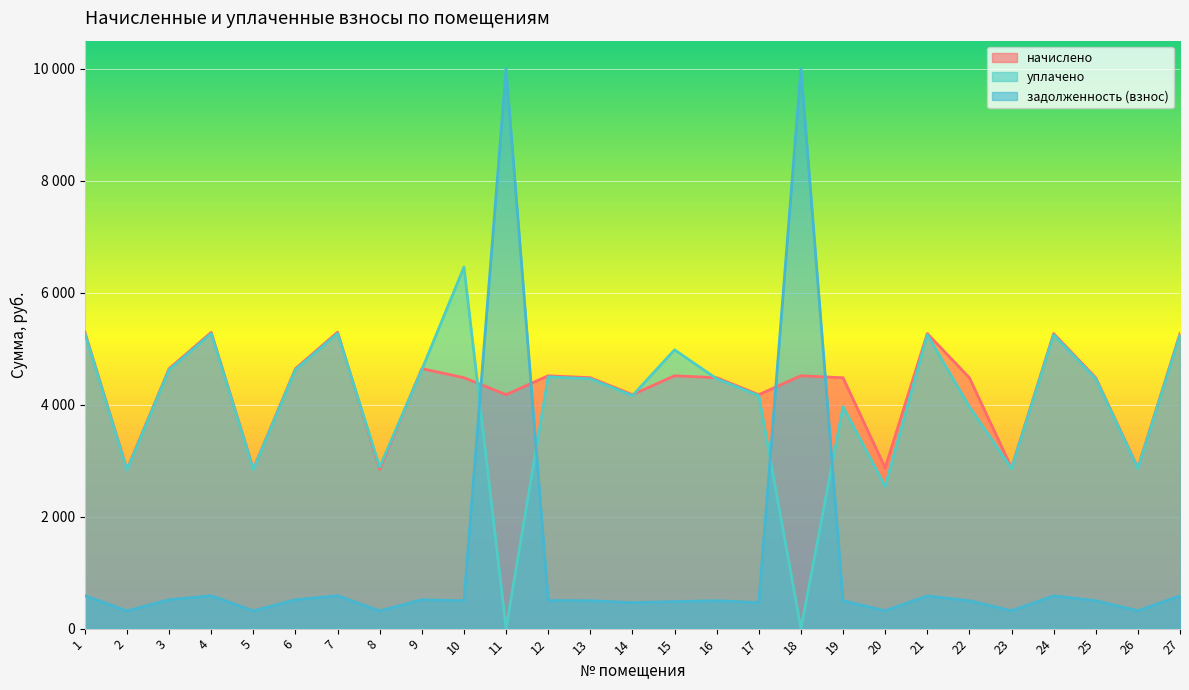

List the labels in order of уплачено value, largest first.

10, 1, 7, 4, 24, 27, 21, 15, 9, 3, 6, 12, 13, 16, 25, 14, 17, 19, 22, 8, 23, 26, 5, 2, 20, 11, 18